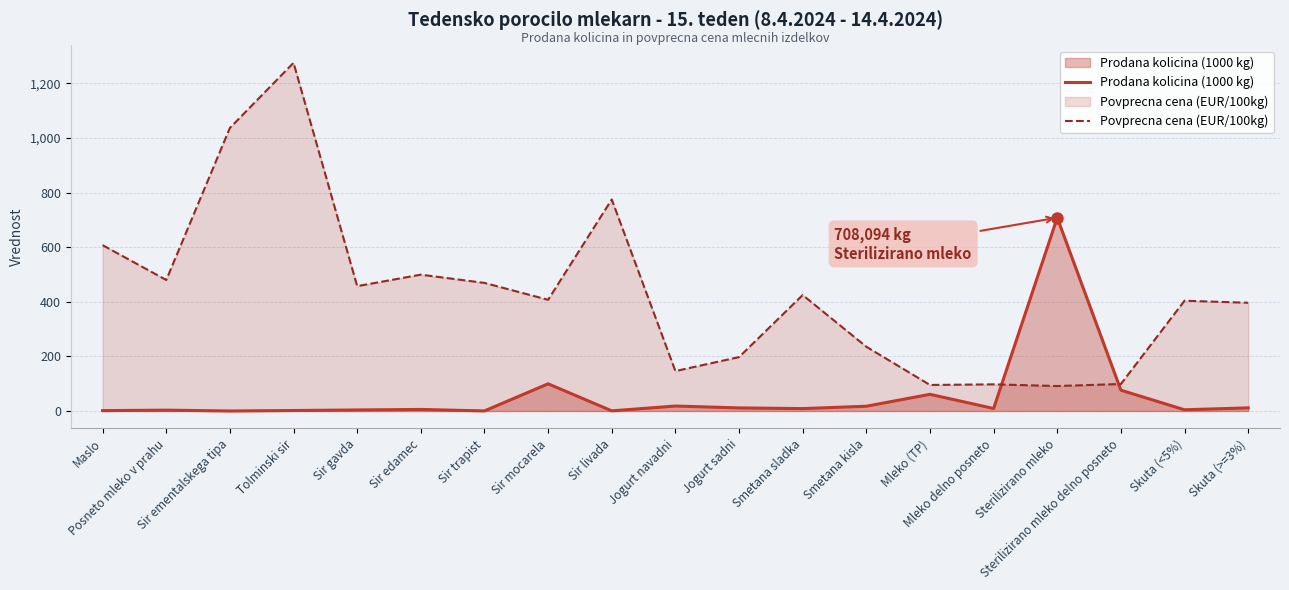

Is the value of Povprecna cena (EUR/100kg) at Posneto mleko v prahu greater than the value of Prodana kolicina (1000 kg) at Tolminski sir?

Yes